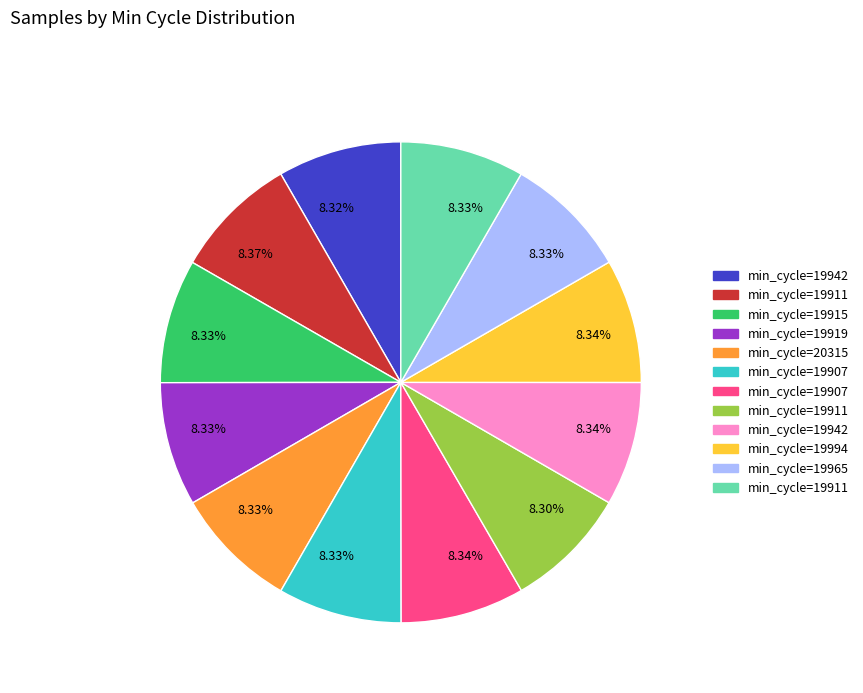

Is there any slice that represents more than half of the pie?

No